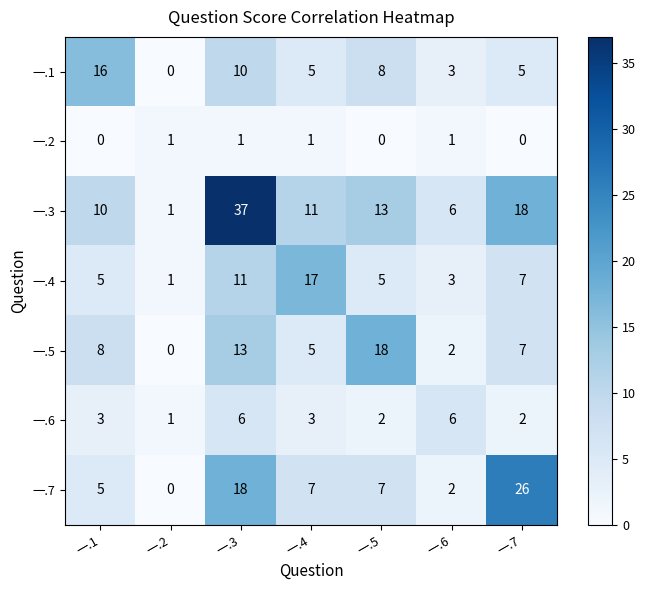

At how many categories does at least one series exceed 3?

6